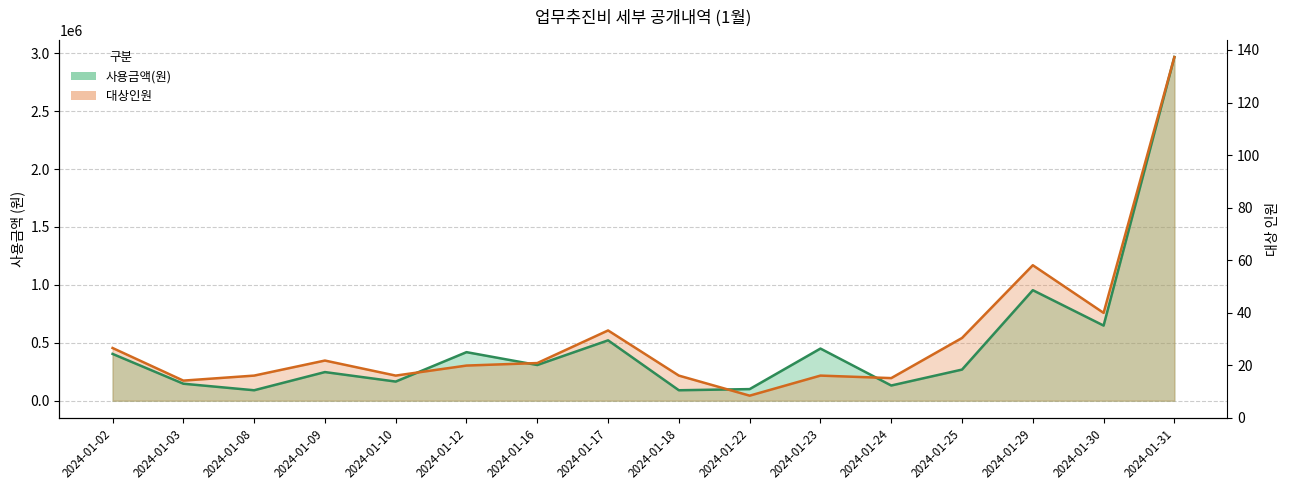

Rank the series at 2024-01-30 from highest to lowest value.

대상인원, 사용금액(원)